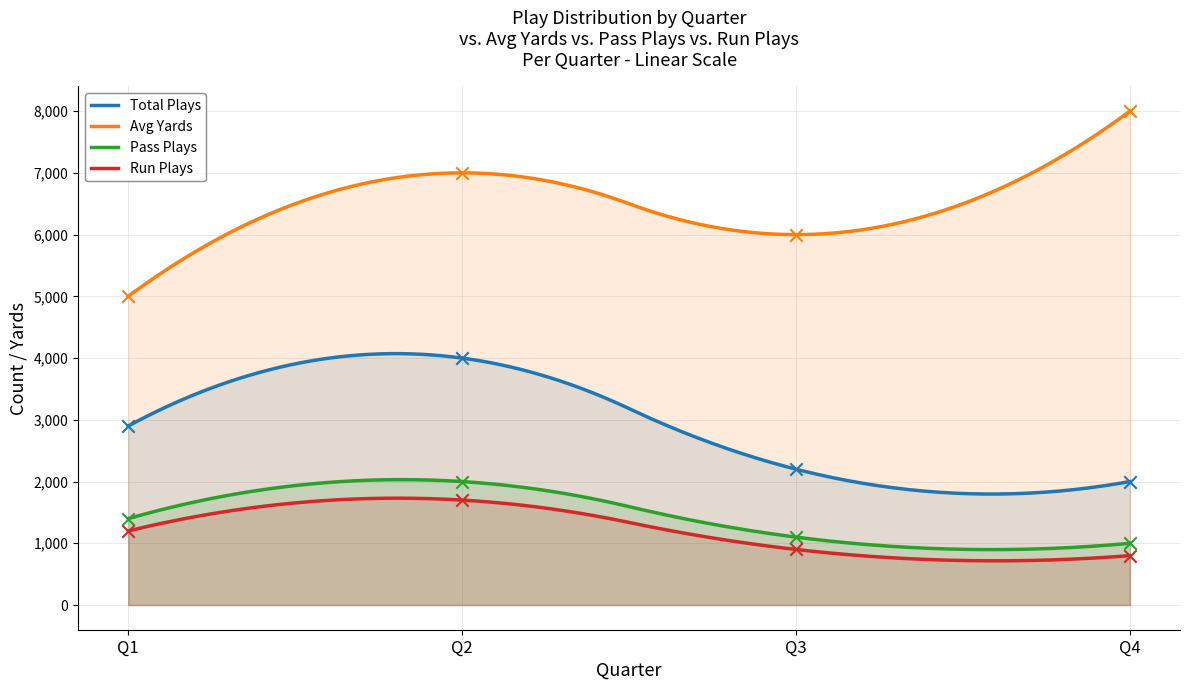

At which category is the sum across all series the highest?

Q2